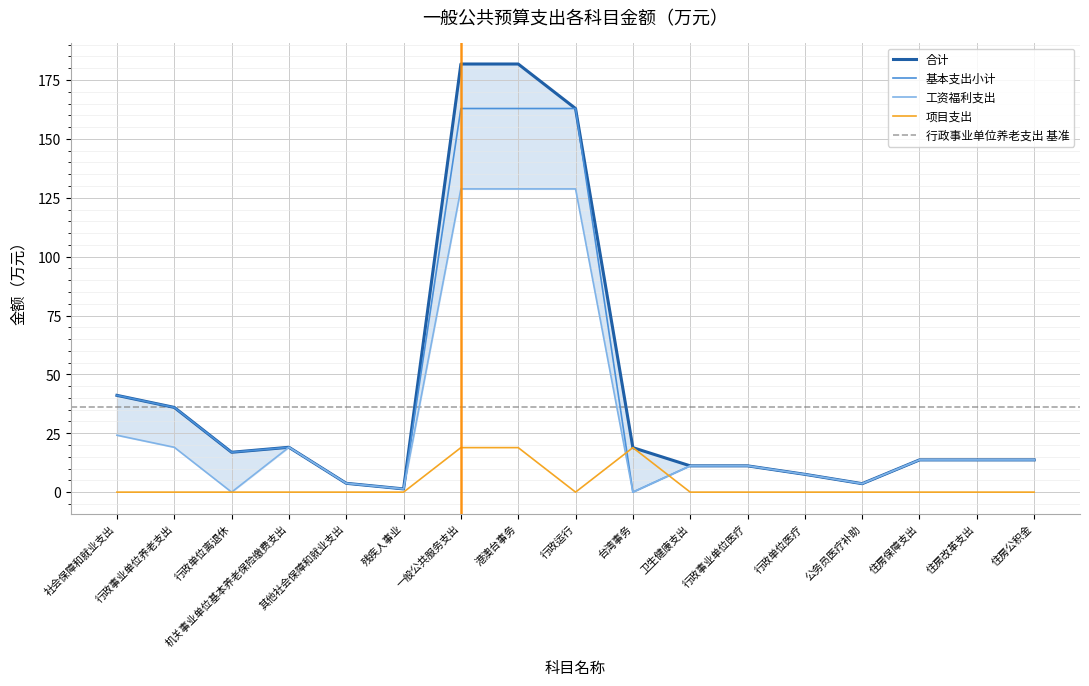

What is the sum of all 项目支出 values?

56.7